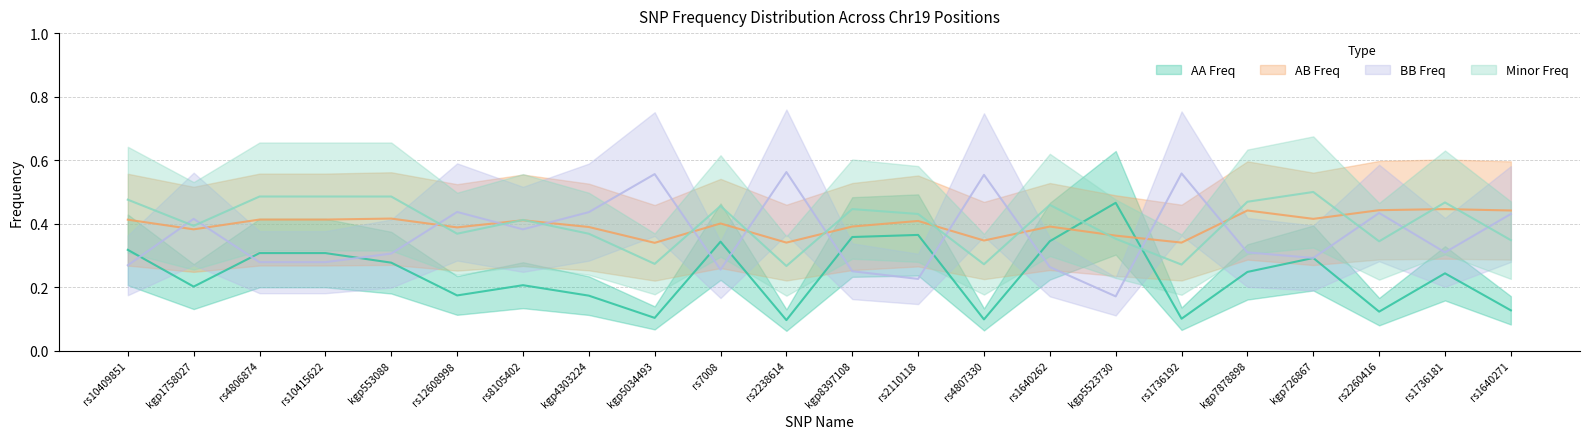

True or false: Minor_Freq has a value of 0.8 at kgp7878898.

False